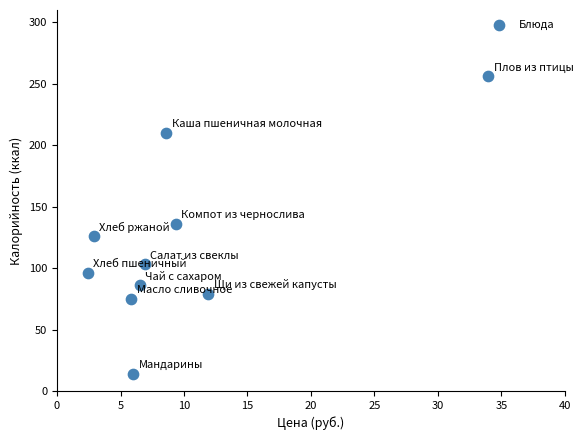

What is the average Y value?

118